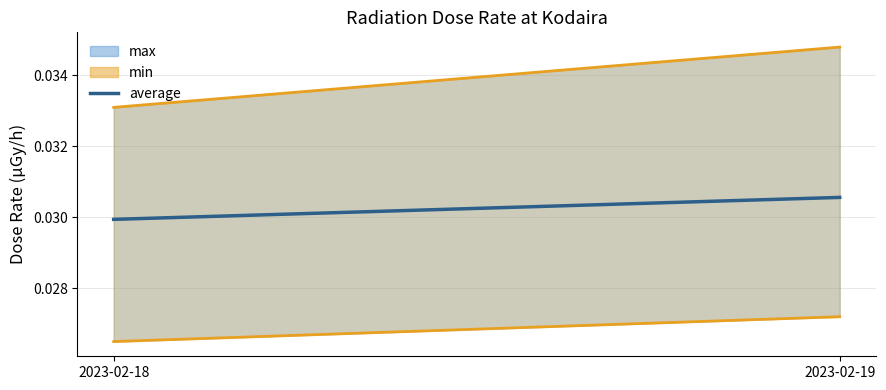

At how many categories does at least one series exceed 0?

2